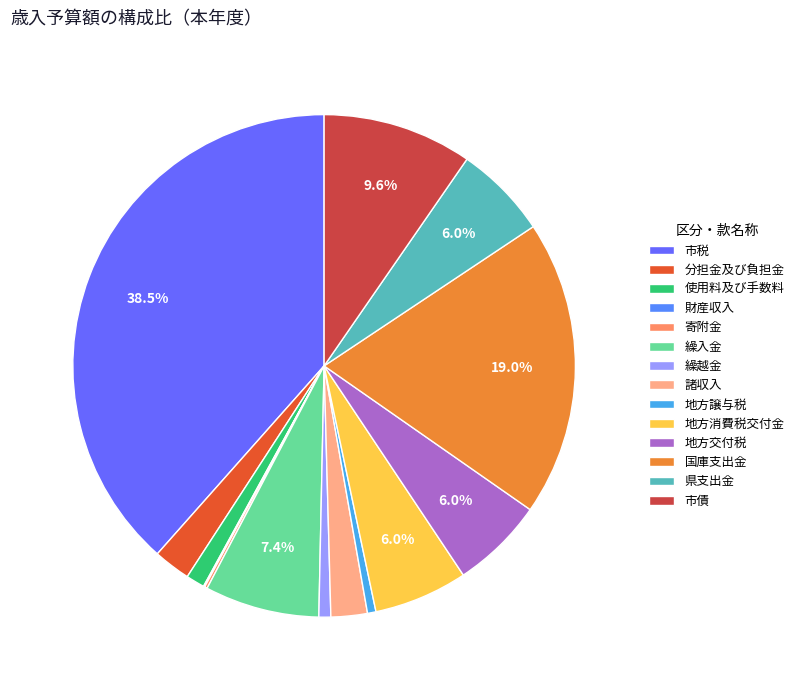

To the nearest percent, what is the difference between the largest and smallest slice percentages?

38%